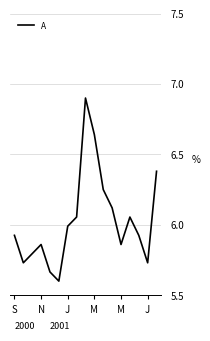

What is the maximum value shown in the chart?

6.9